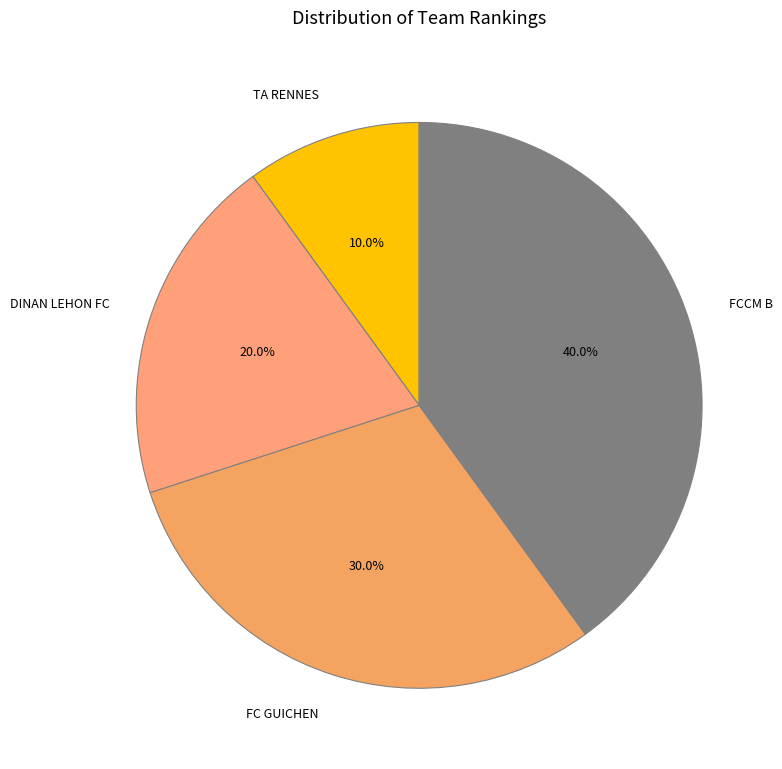

True or false: FCCM B accounts for 27% of the total.

False